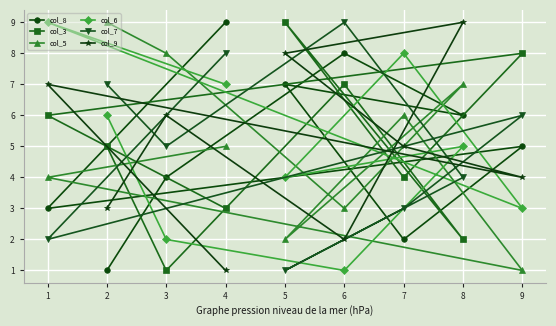

At which label does col_7 reach its peak?

6